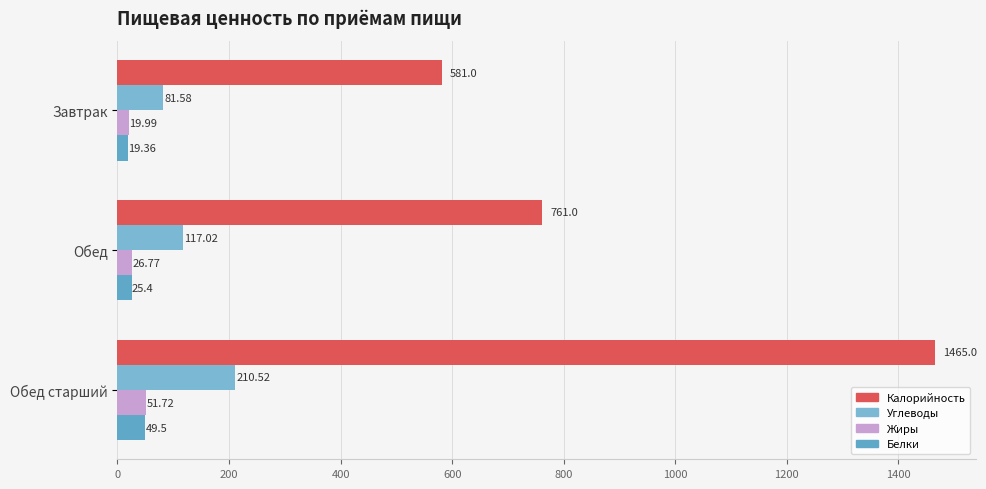

How many series are shown in this chart?

4